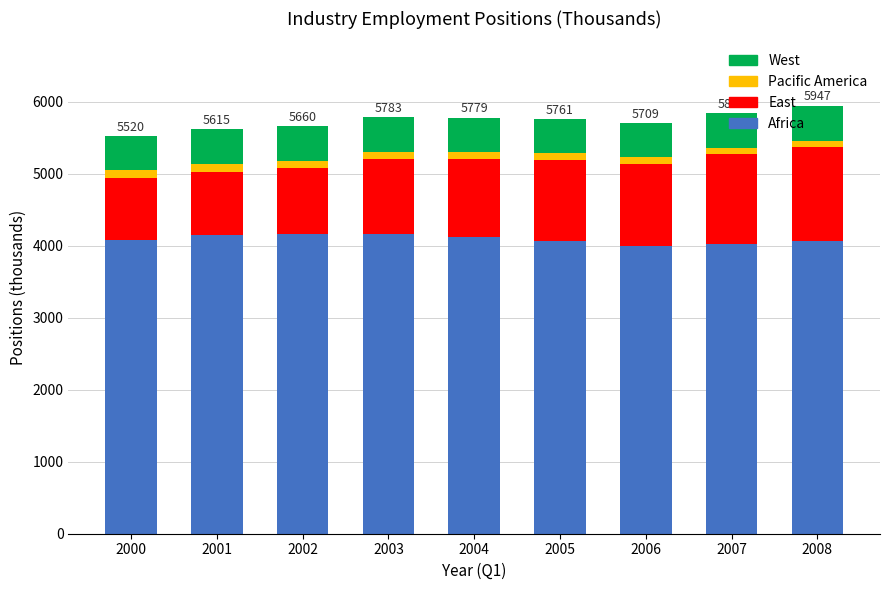

Is it true that Africa equals 6766.7 at 2005?

False